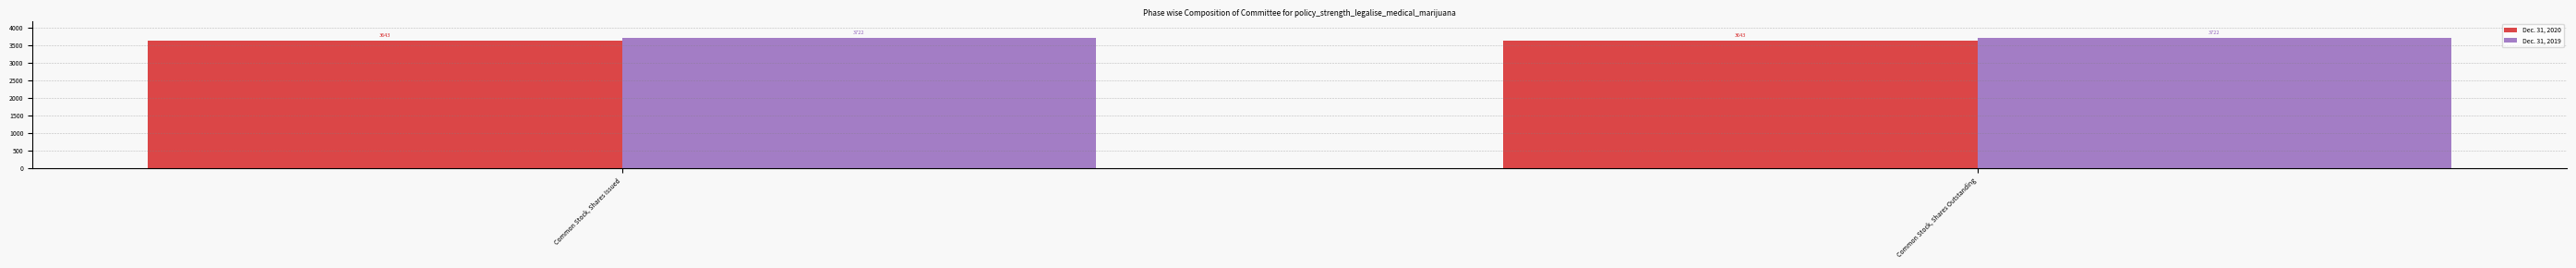

Is the value of Dec. 31, 2019 at Common Stock, Shares Outstanding greater than the value of Dec. 31, 2020 at Common Stock, Shares Issued?

Yes